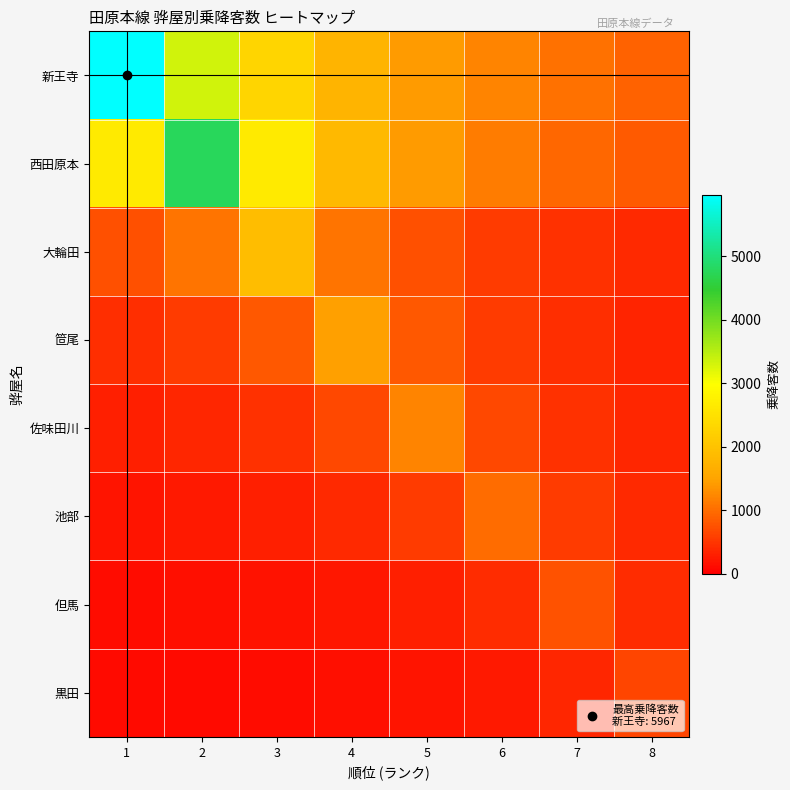

What is the maximum value shown in the chart?

5967.0